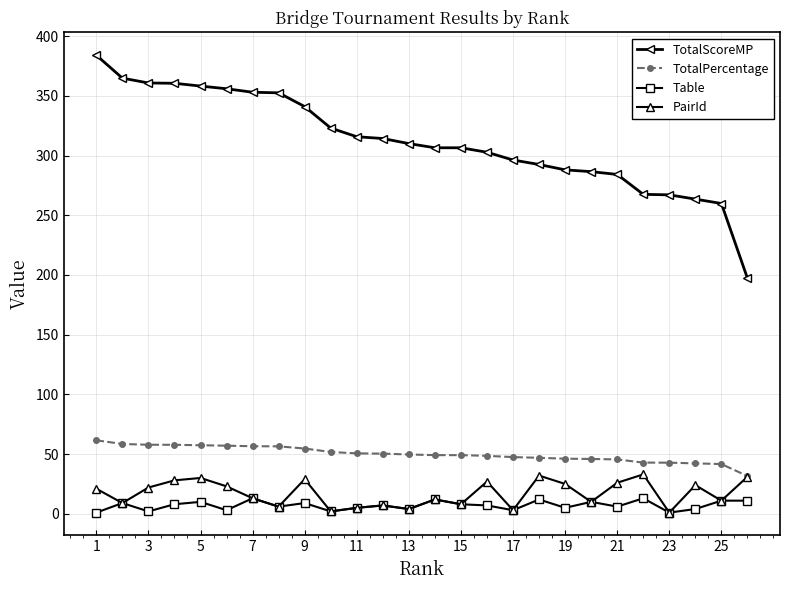

How many data points in TotalScoreMP are above 310?

12